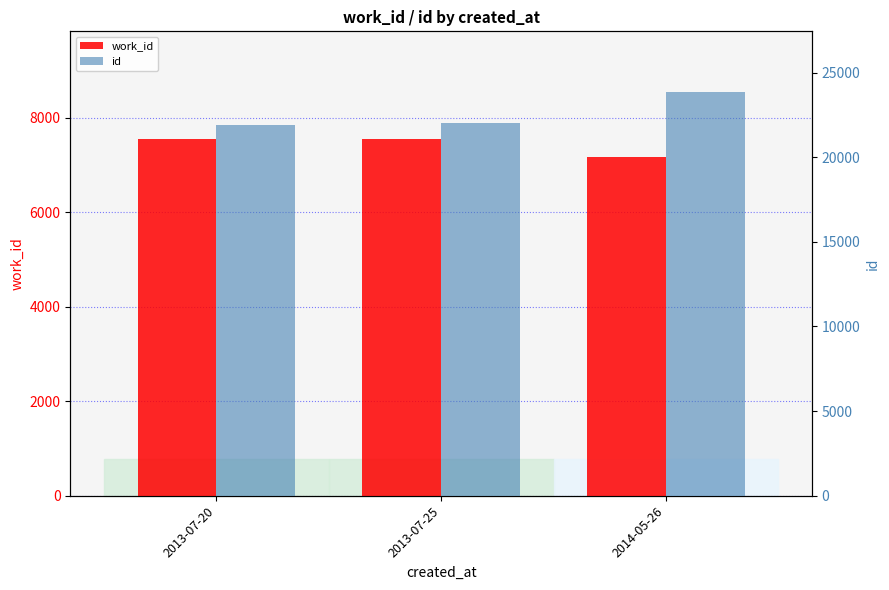

True or false: work_id has a value of 7551 at 2013-07-20.

True